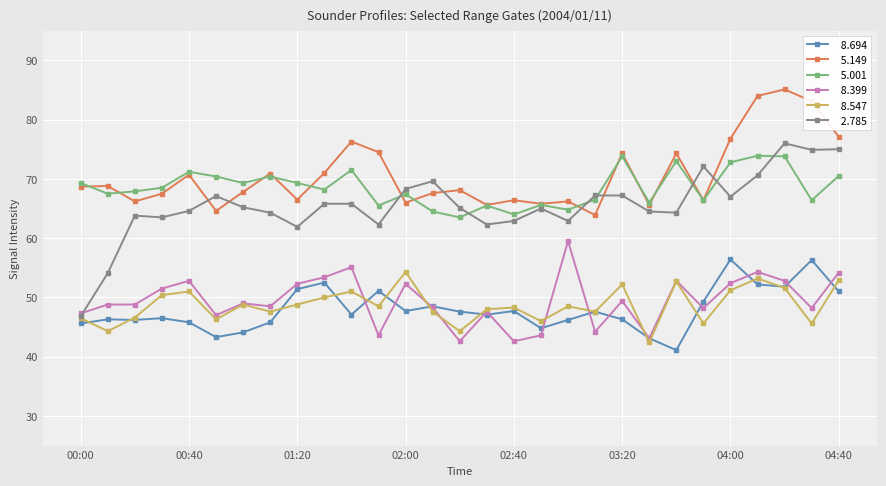

What is the minimum value shown in the chart?

41.1